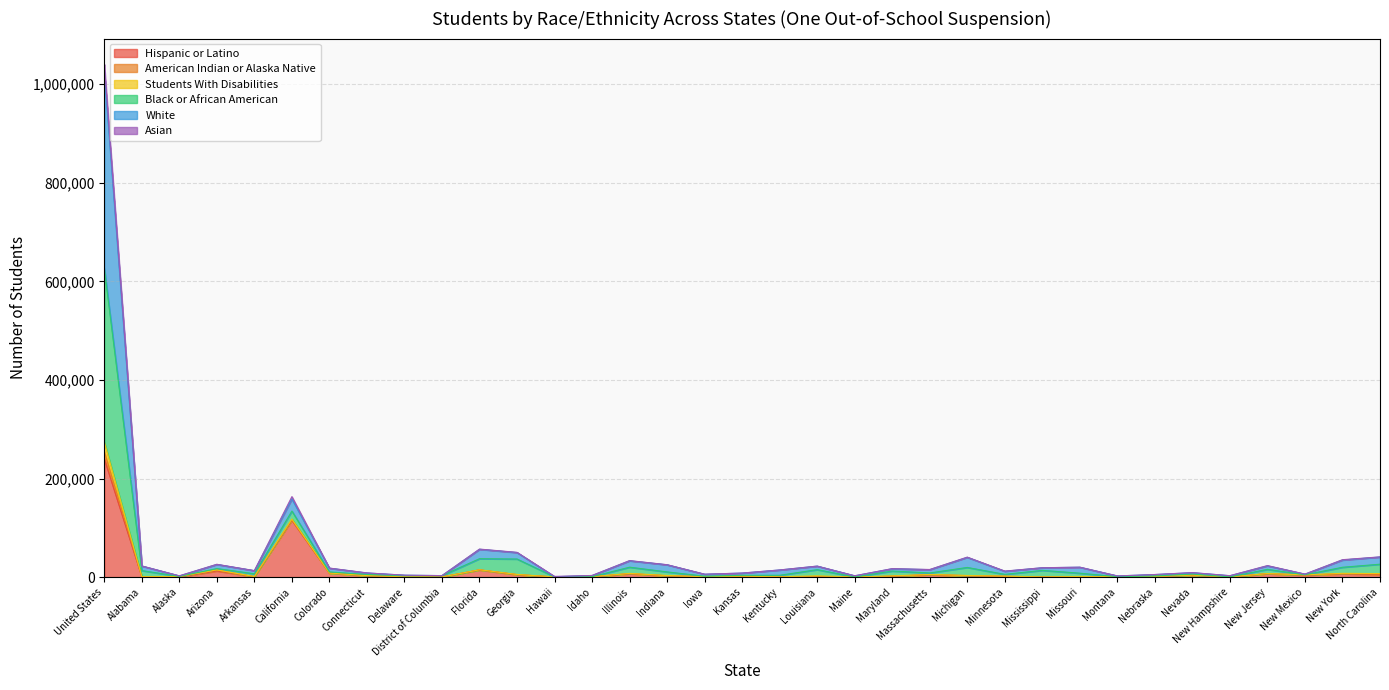

At which category is the sum across all series the highest?

United States